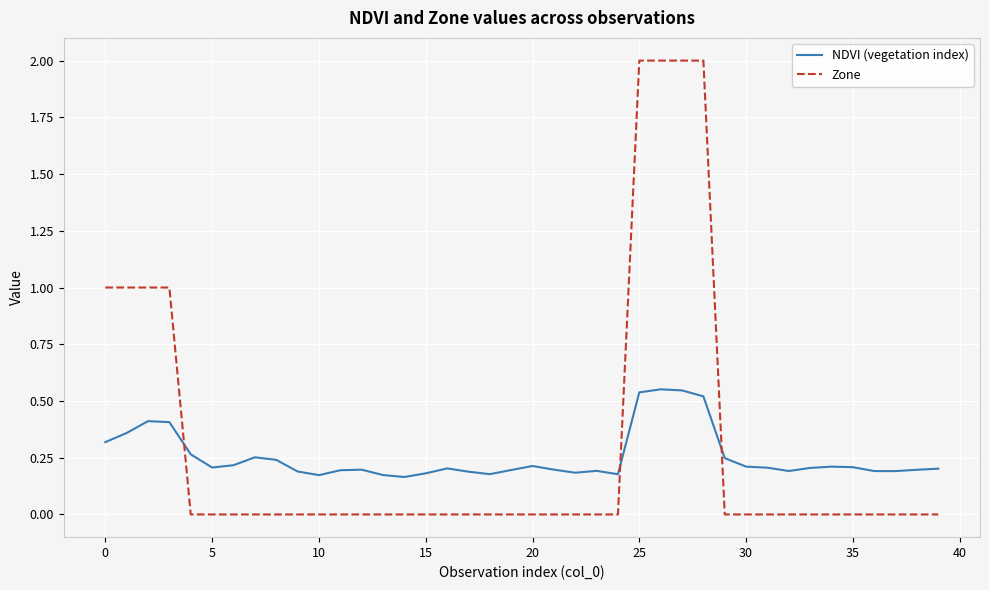

List the series in order of their peak value, highest first.

Zone, NDVI (vegetation index)